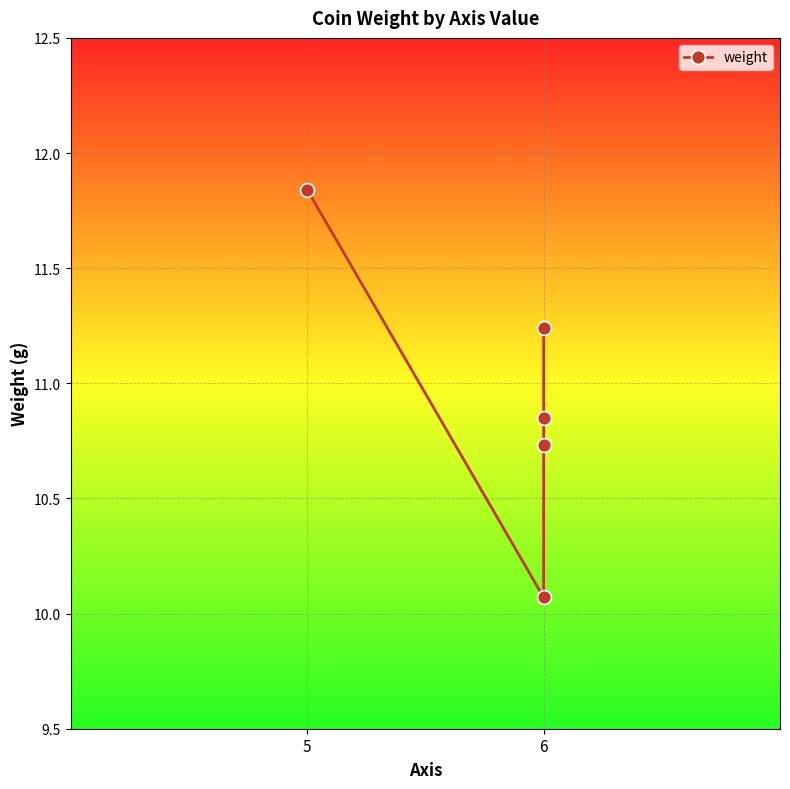

The value at 6 is 5.2. True or false?

False